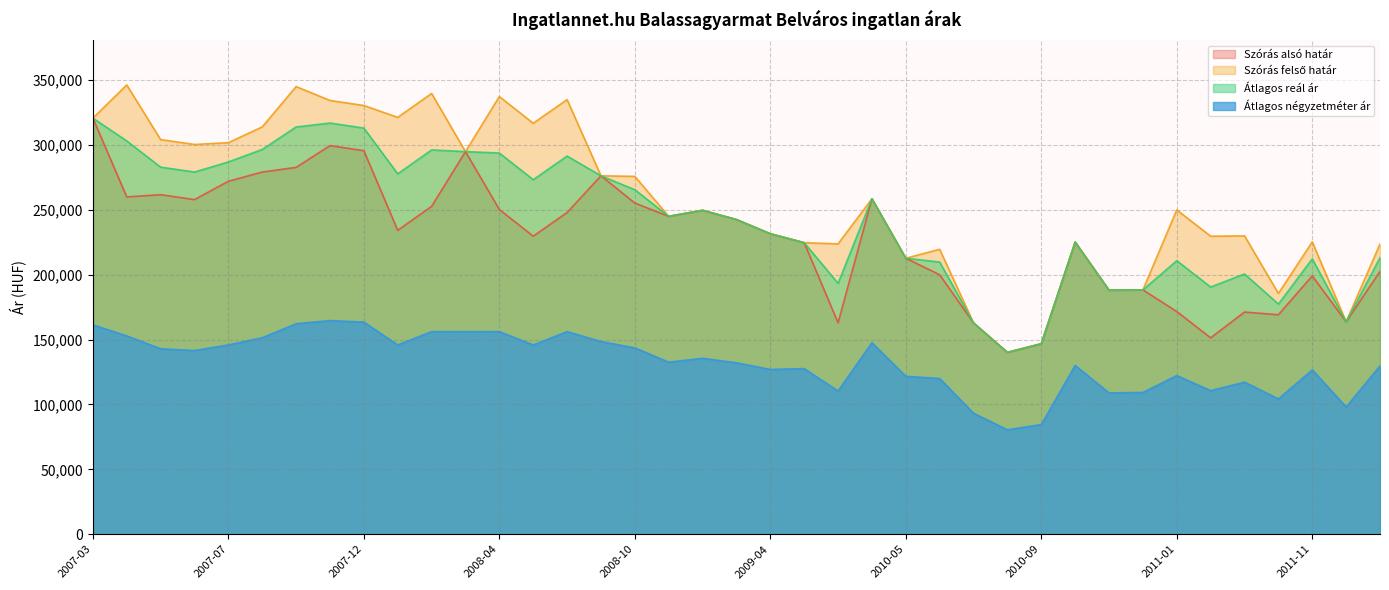

What is the average value of the Átlagos négyzetméter ár series?

132455